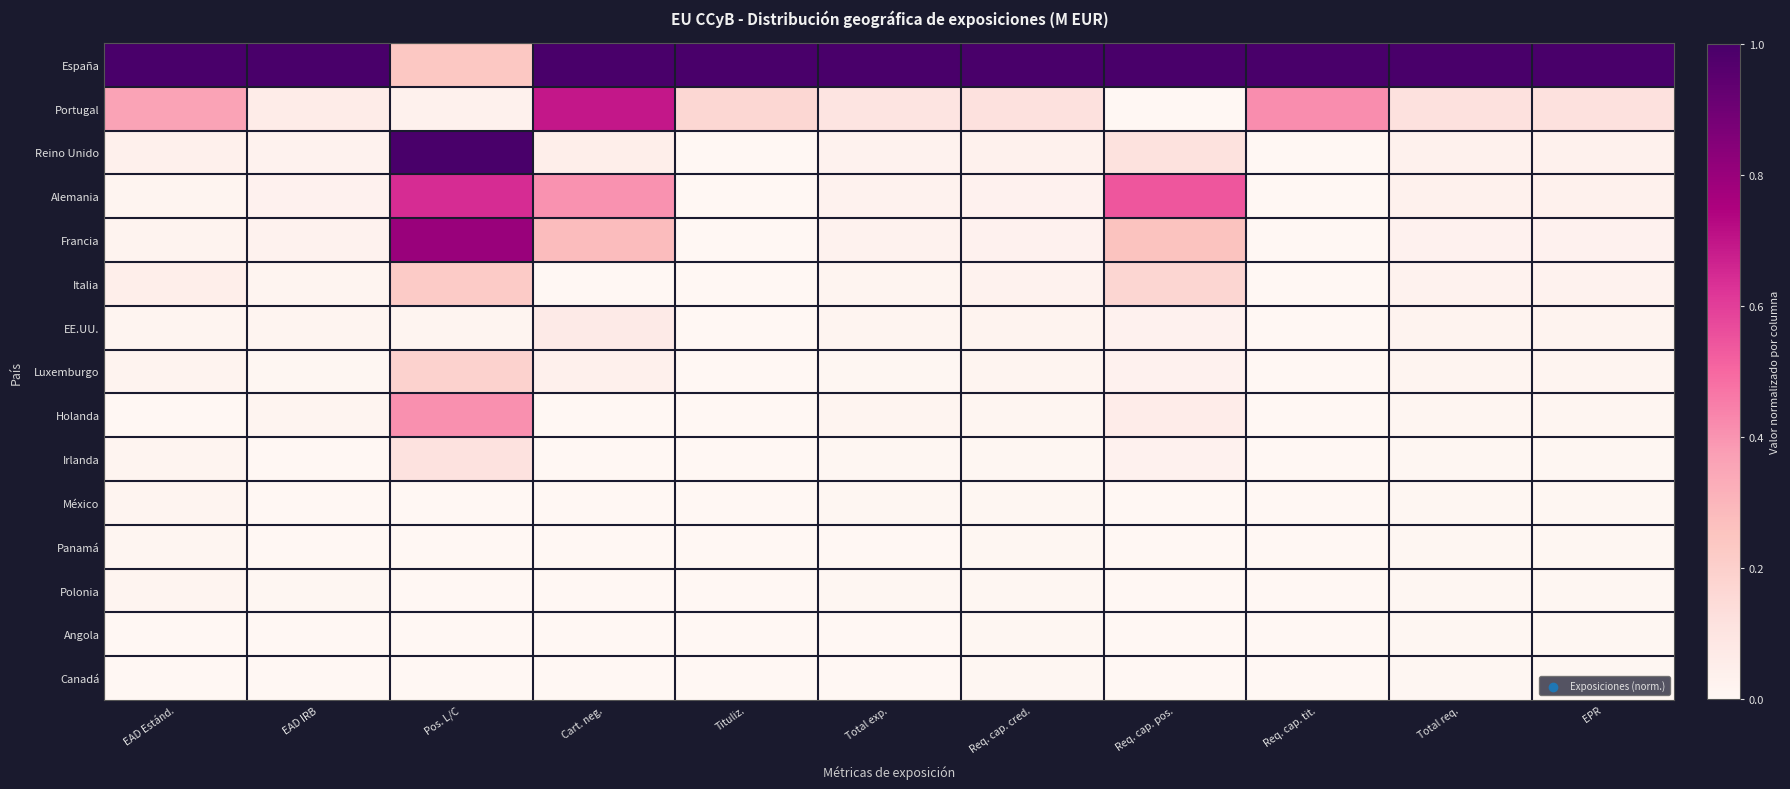

At which category is the sum across all series the highest?

Pos. L/C